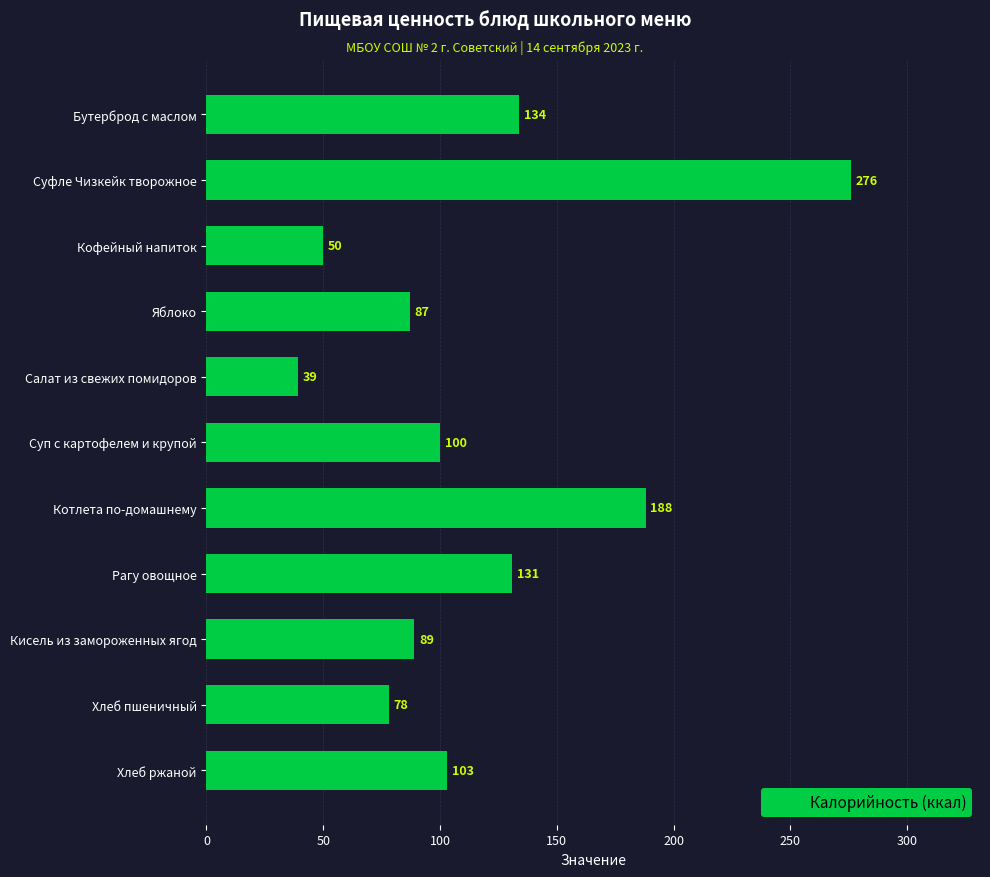

List the labels in order of value, largest first.

Суфле Чизкейк творожное, Котлета по-домашнему, Бутерброд с маслом, Рагу овощное, Хлеб ржаной, Суп с картофелем и крупой, Кисель из замороженных ягод, Яблоко, Хлеб пшеничный, Кофейный напиток, Салат из свежих помидоров